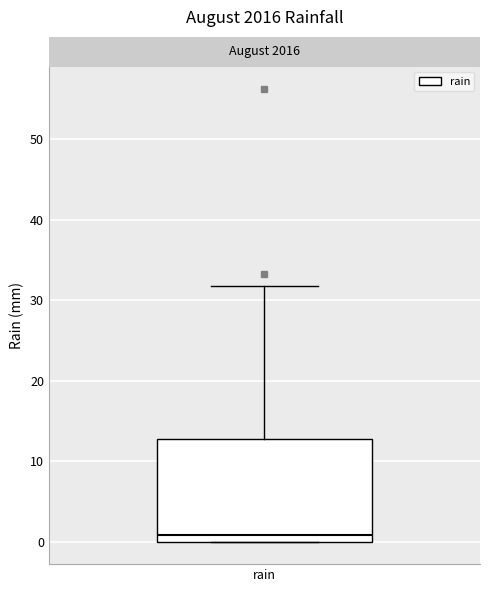

Read this box plot against the y-axis: the position of the median line, the range covered by the box, and the ends of both whiskers. The values are not printed on the chart, so give them approximately, as read against the axis.

median 1, box 0 to 13, whiskers 0 to 32